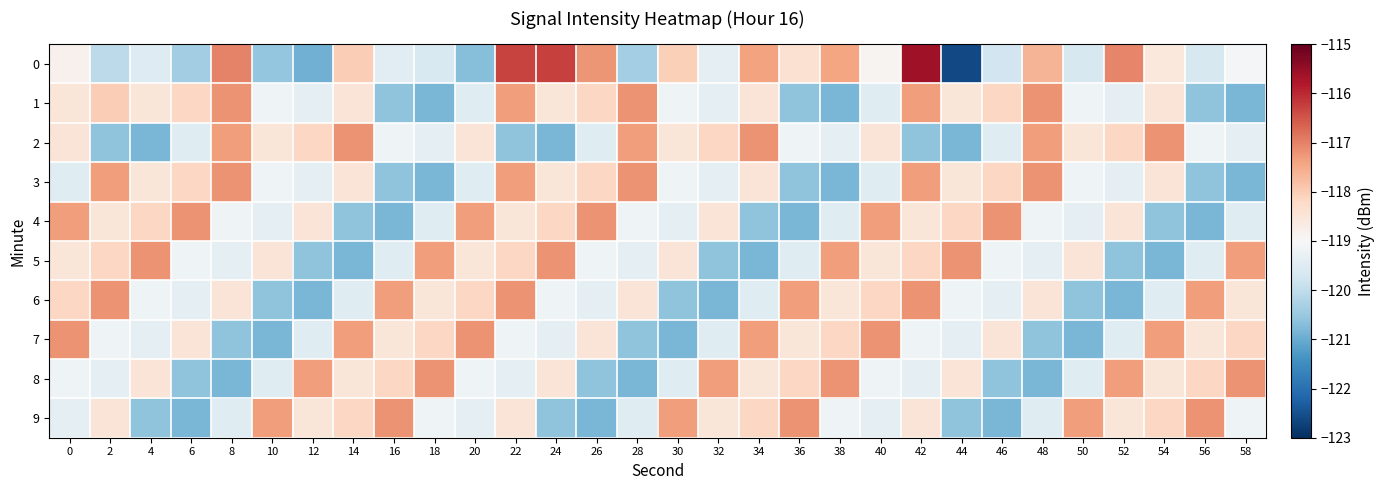

What is the spread (max minus min) of values at 38?

3.6